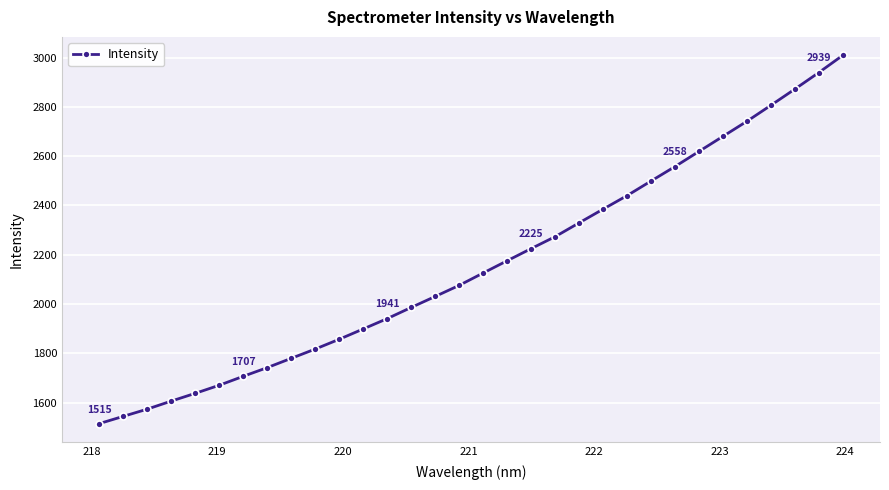

True or false: there are more than 2 points higher than both neighbors.

False